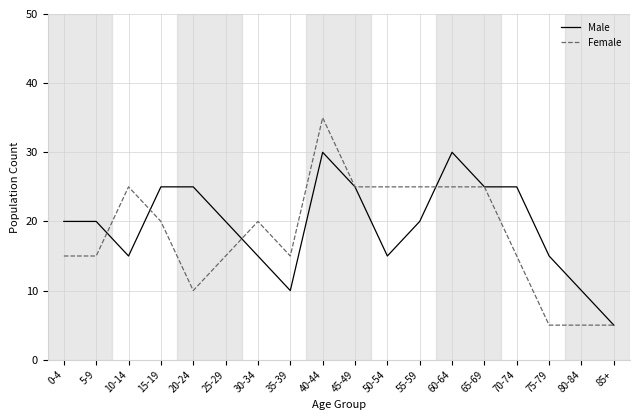

How many categories are shown in the chart?

18